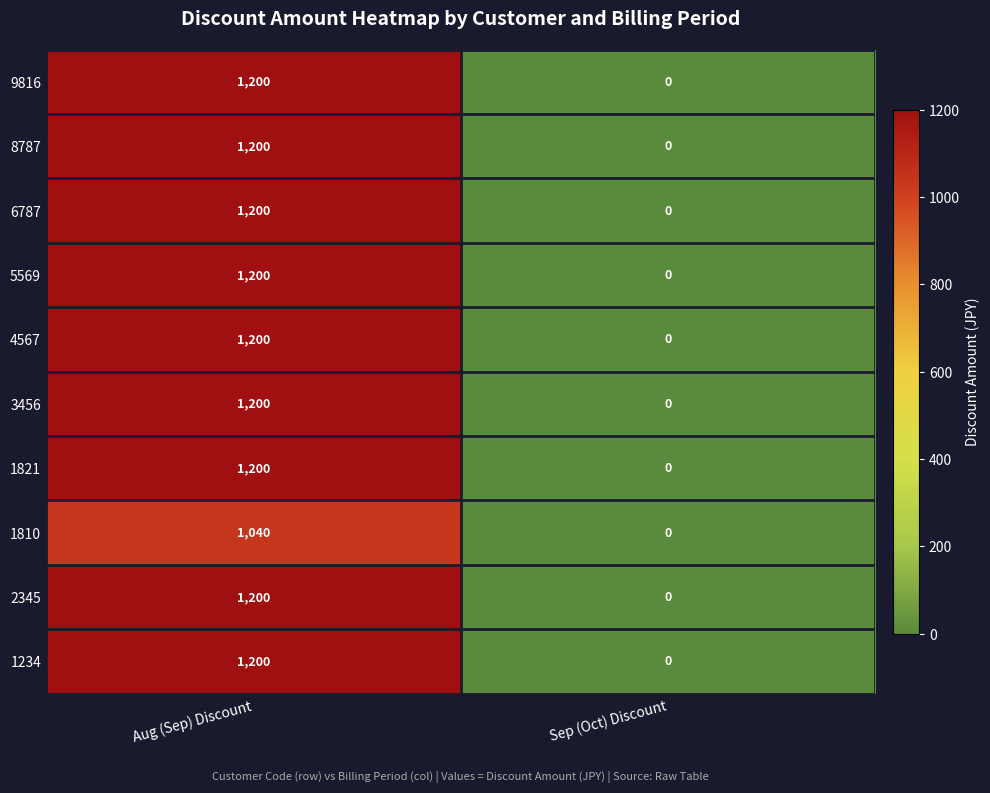

Count the number of data series in this chart.

10